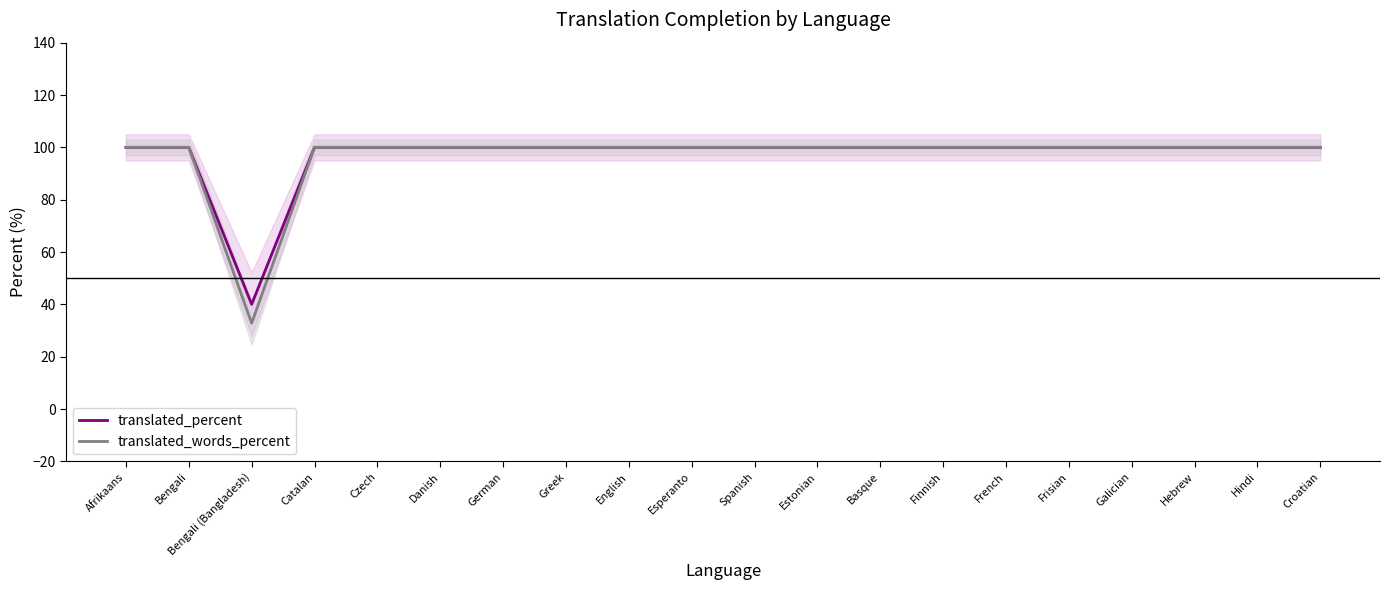

Read the translated_words_percent value at Spanish.

100.0